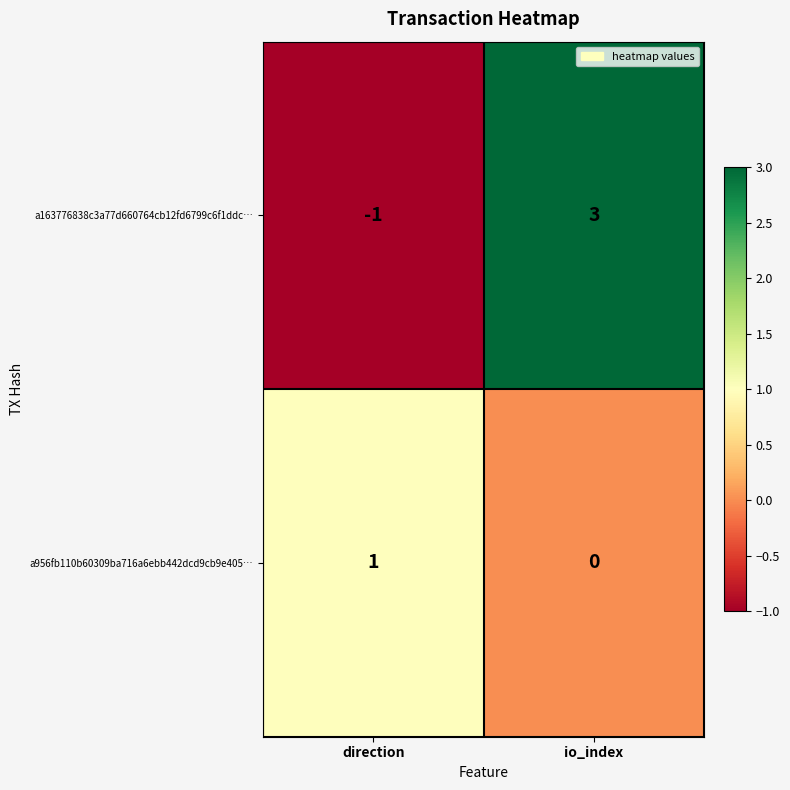

Which label corresponds to the smallest value in the chart?

direction